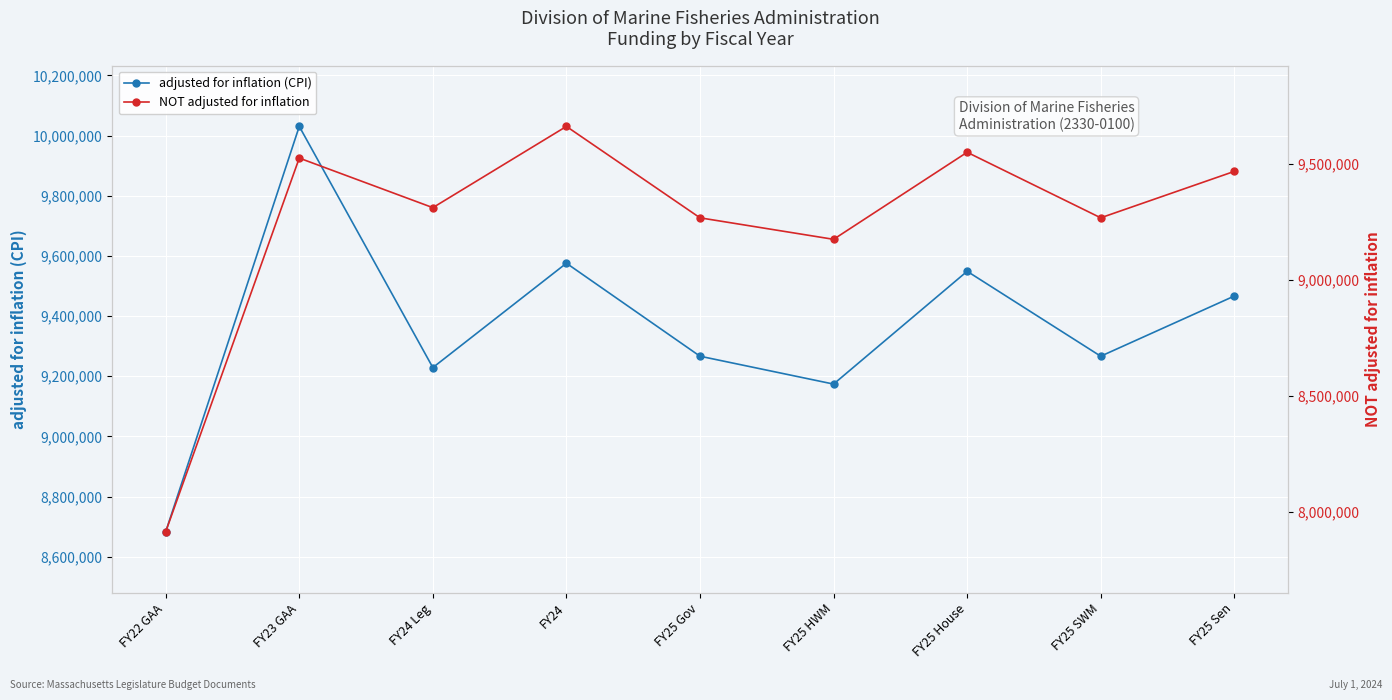

True or false: adjusted for inflation (CPI) has more than 2 interior local peaks.

True